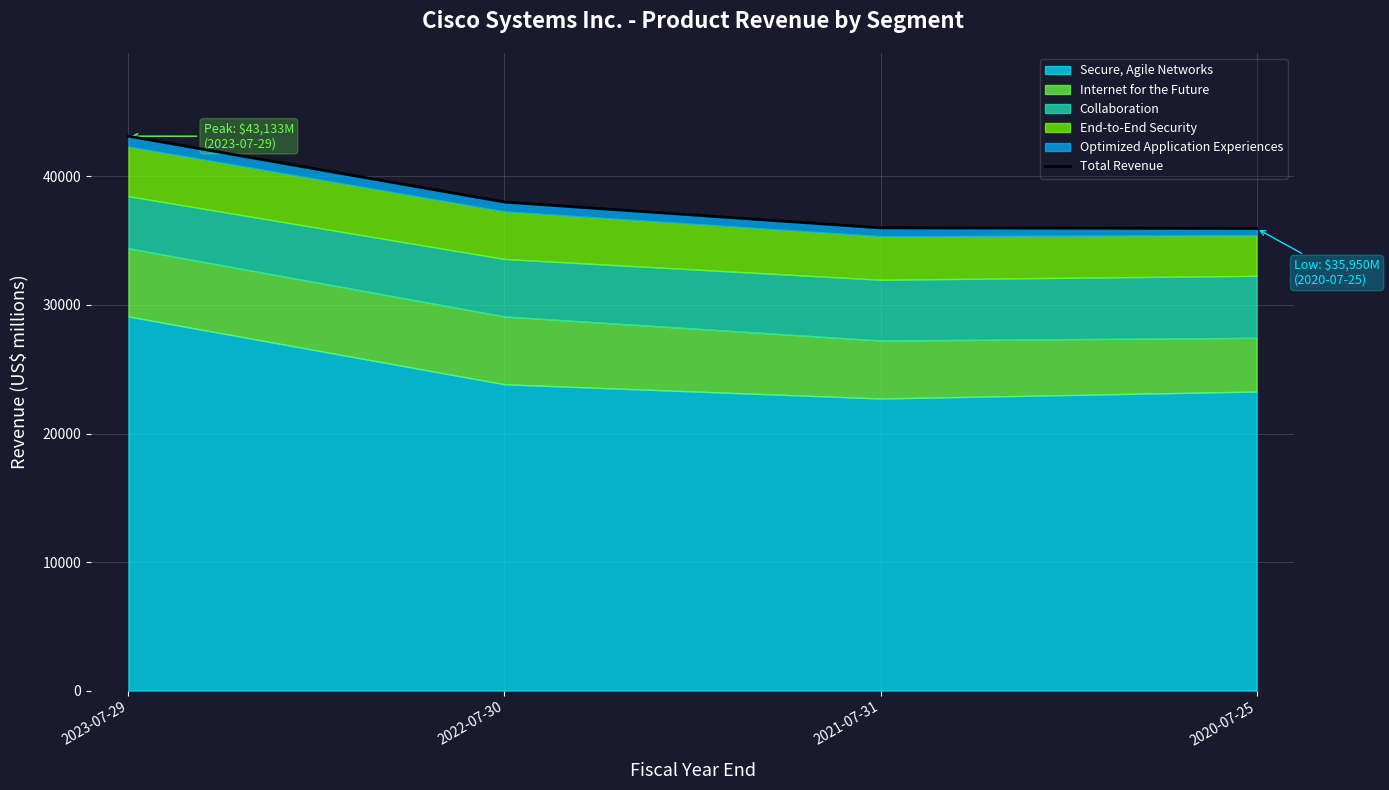

What is the change in value from 2021-07-31 to 2020-07-25?

-49